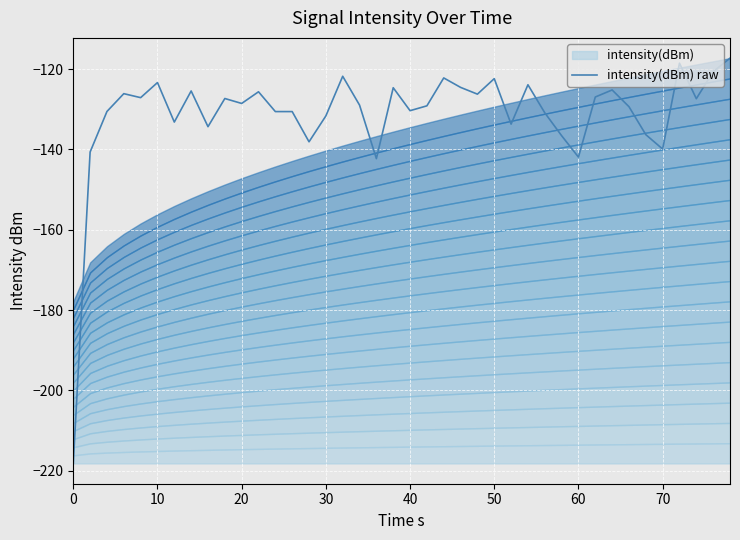

The value of intensity(dBm) raw at 50 is -162.0. True or false?

False